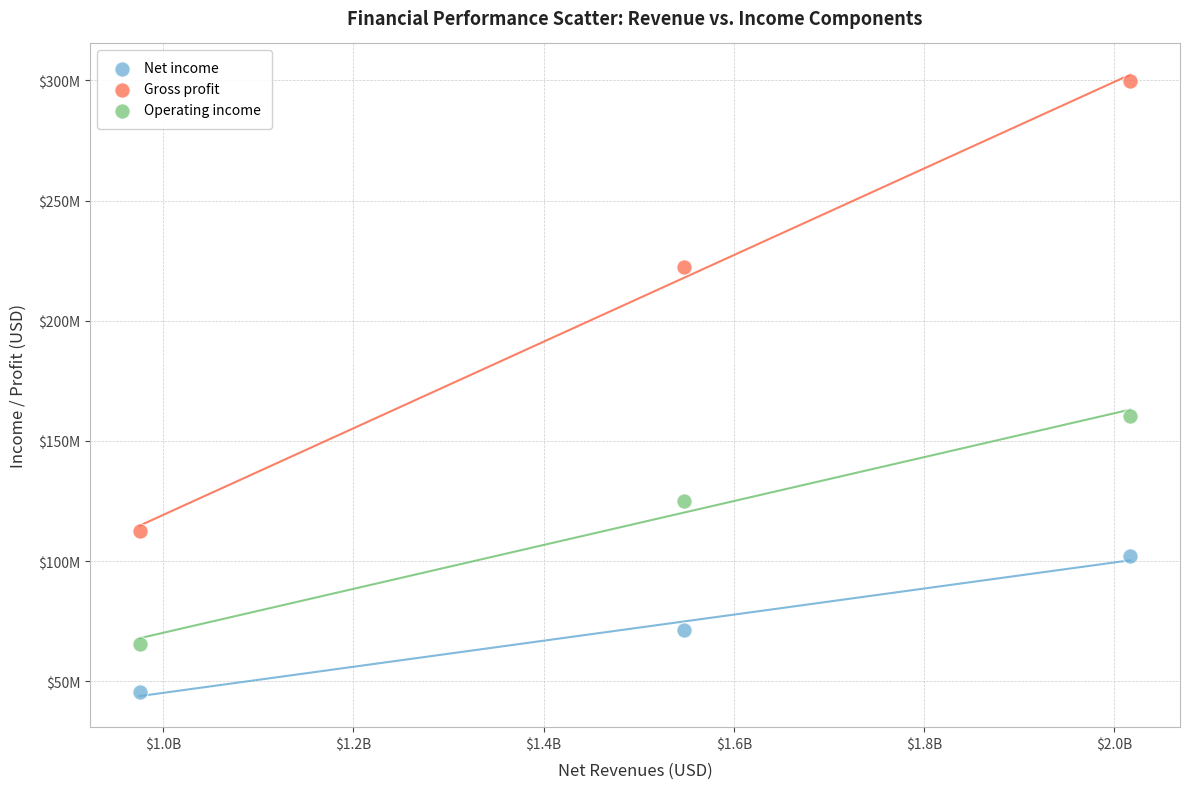

What are all the series names shown in the legend?

Net income, Gross profit, Operating income